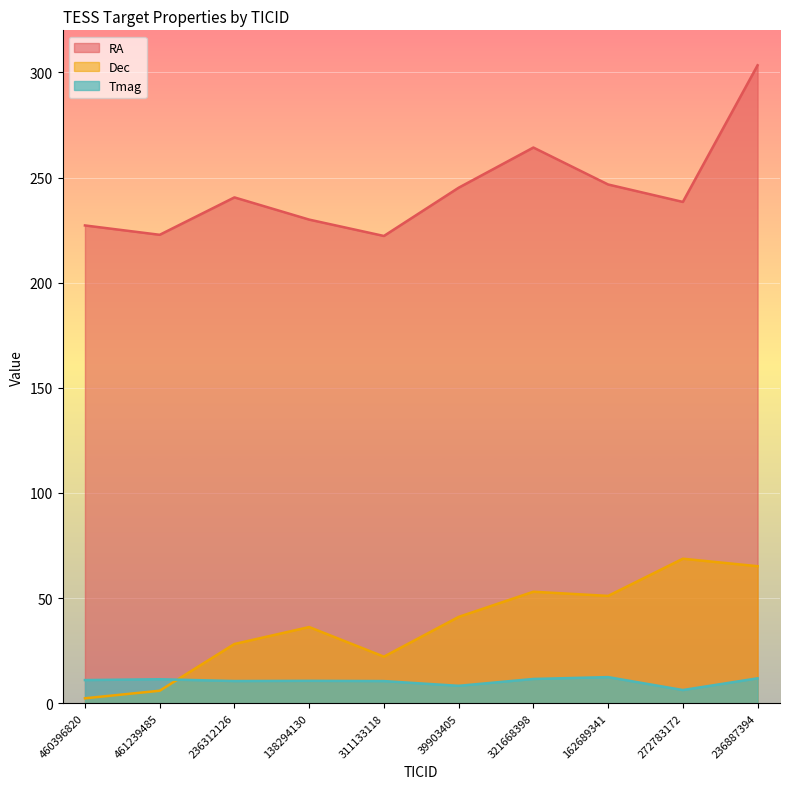

The value of RA at 162689341 is 246.7. True or false?

True